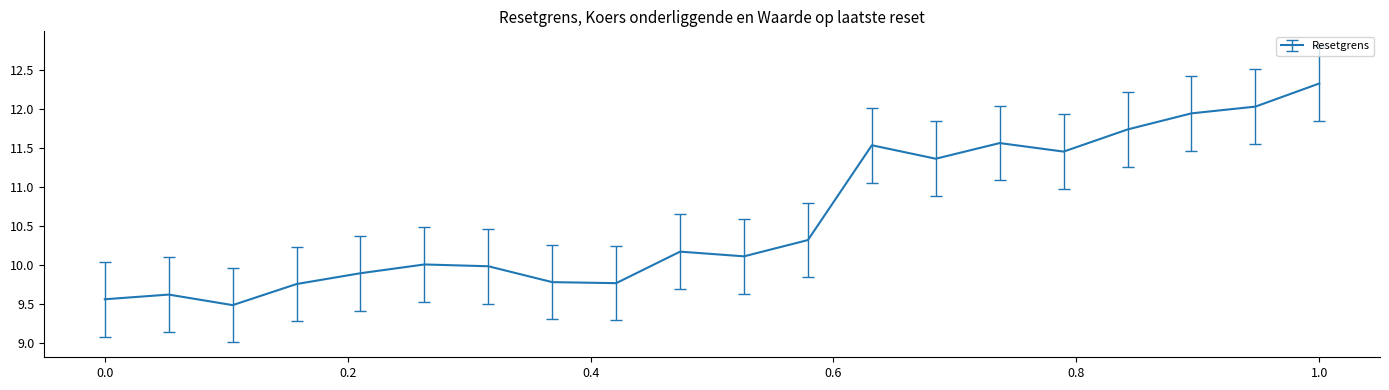

What is the greatest value displayed?

12.3